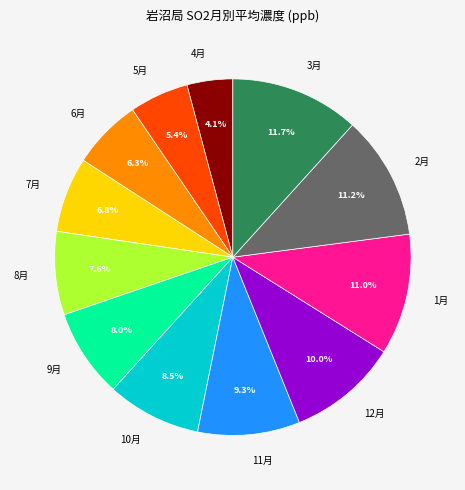

Is it true that 8月 is 8% of the pie?

True